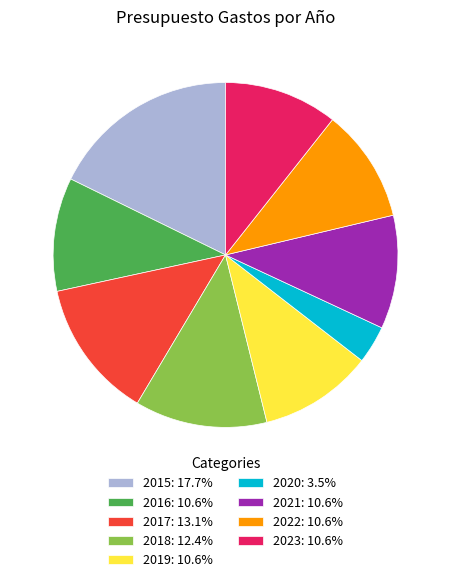

Is there any slice that represents more than half of the pie?

No